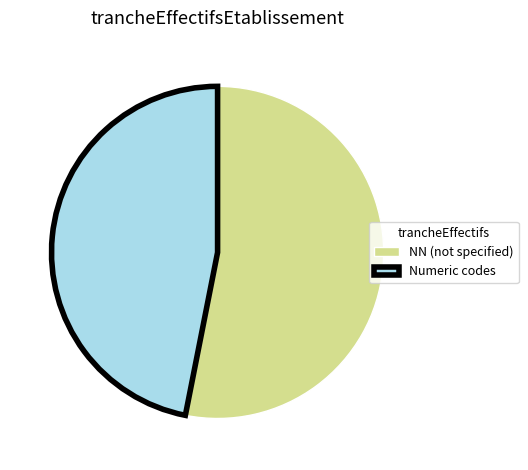

Rank the categories by value from lowest to highest.

Numeric codes, NN (not specified)